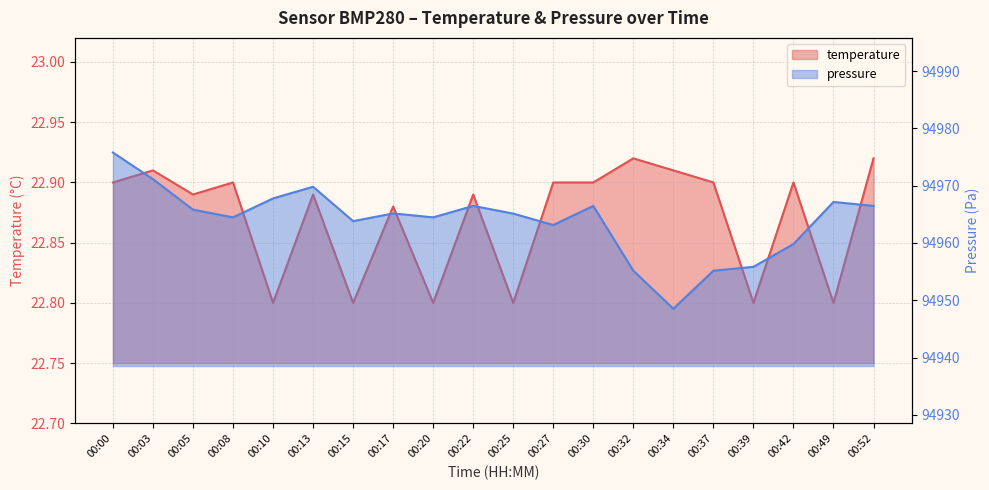

What is the sum of all values?

457.4